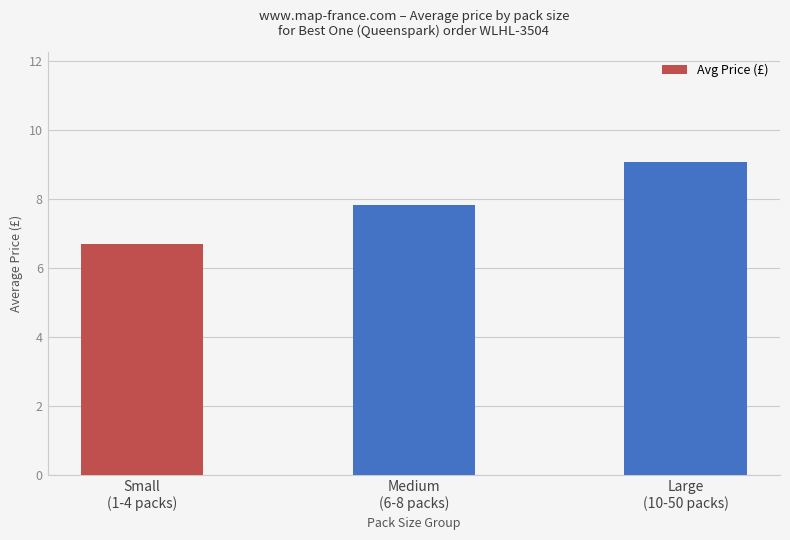

What is the difference between the values at Small
(1-4 packs) and Large
(10-50 packs)?

2.4